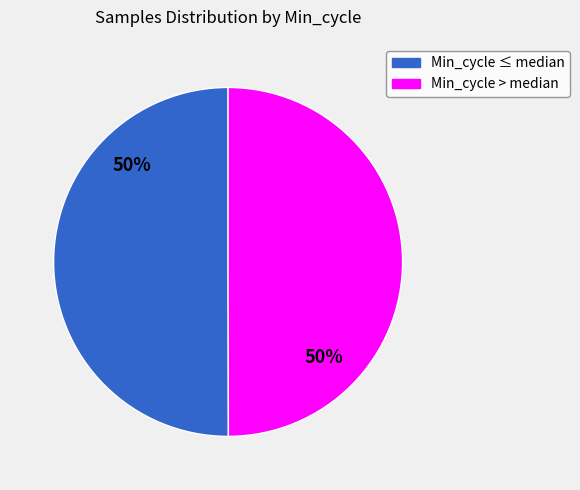

To the nearest percent, what is the average slice percentage?

50%